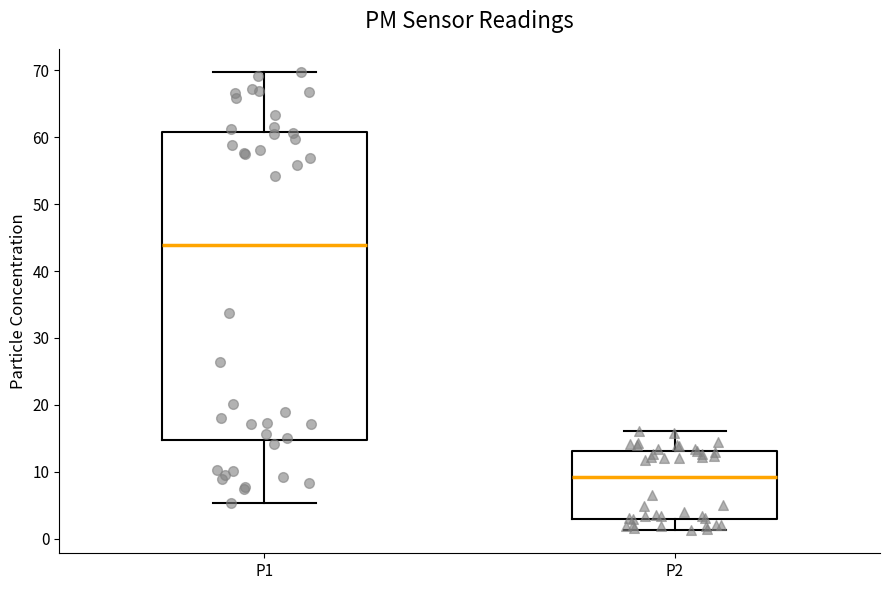

Where does the median line of the box for P2 sit on the y-axis? The values are not printed on the chart, so give them approximately, as read against the axis.

9